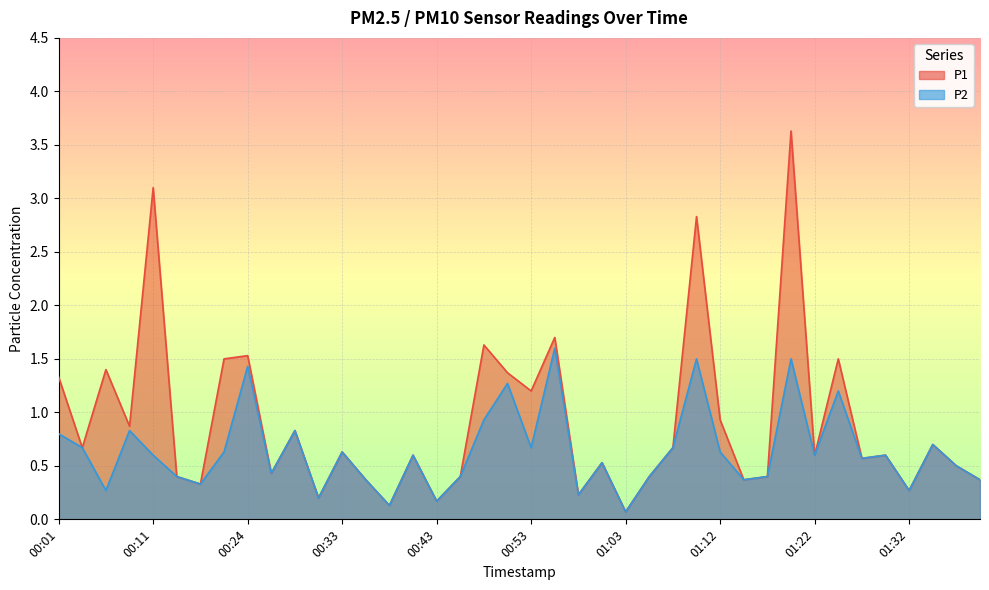

Rank the series by their maximum value, from lowest to highest.

P2, P1